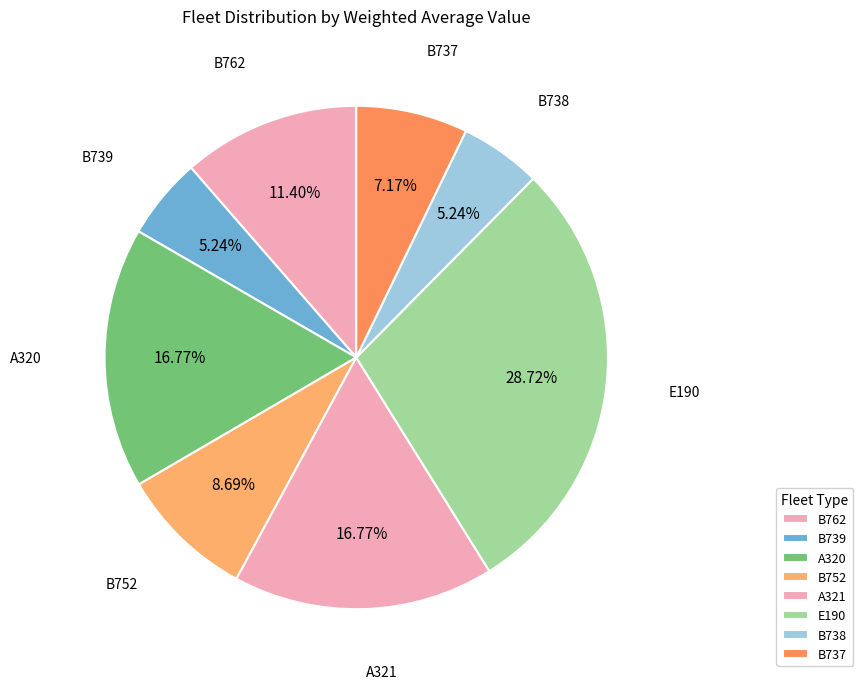

How many slices are in this pie chart?

8